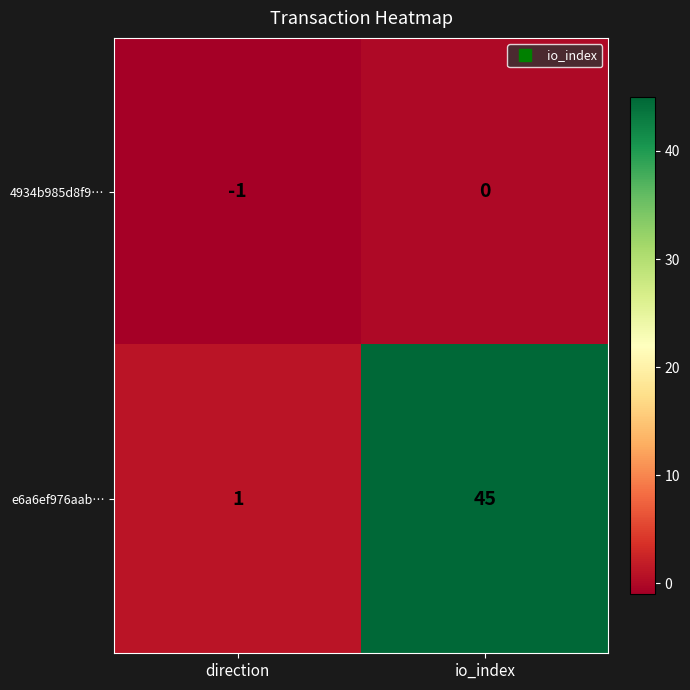

What is the maximum value shown in the chart?

45